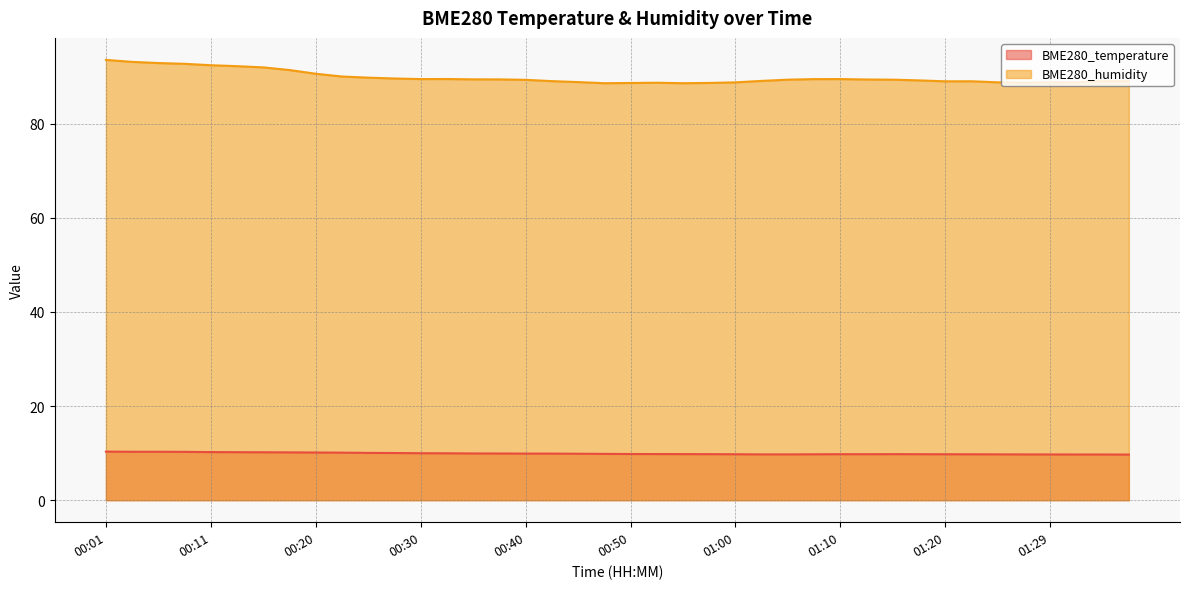

At which category does the chart reach its peak across all series?

00:01